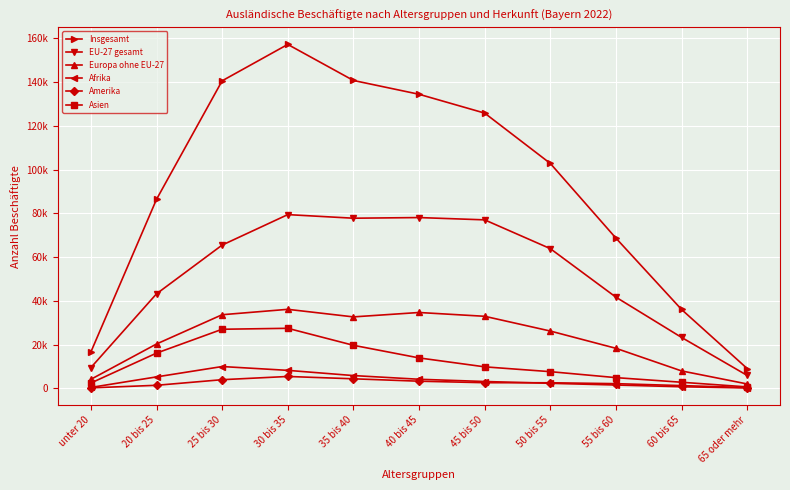

What are all the series names shown in the legend?

Insgesamt, EU-27 gesamt, Europa ohne EU-27, Afrika, Amerika, Asien